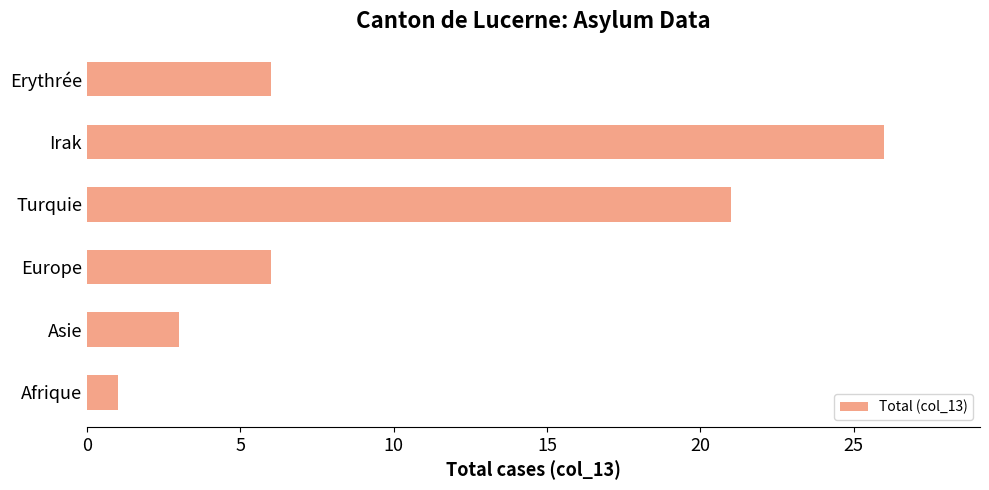

What is the greatest value displayed?

26